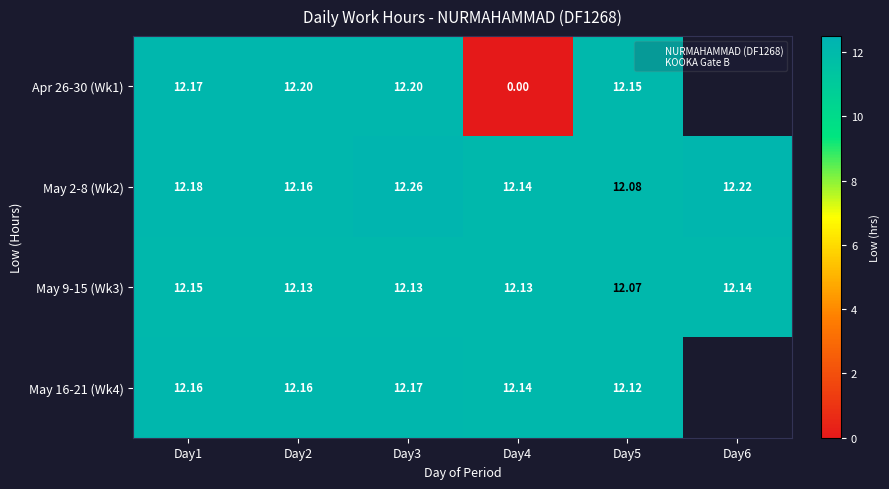

How many May 9-15 (Wk3) values are between 12 and 13?

6